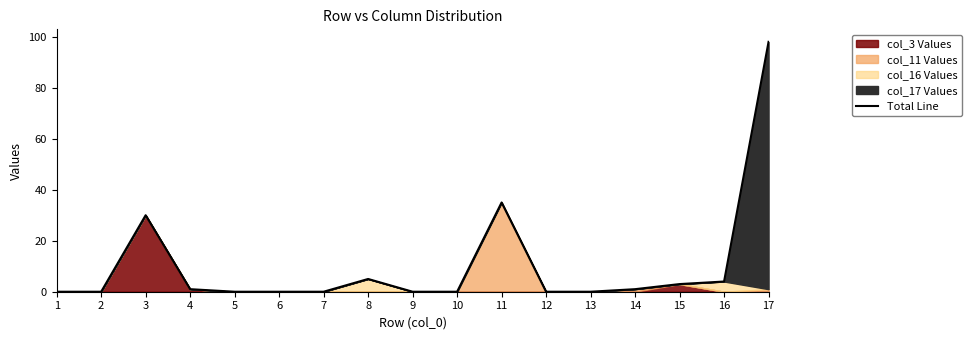

What is the ratio of the value at 17 to the value at 15?

32.7